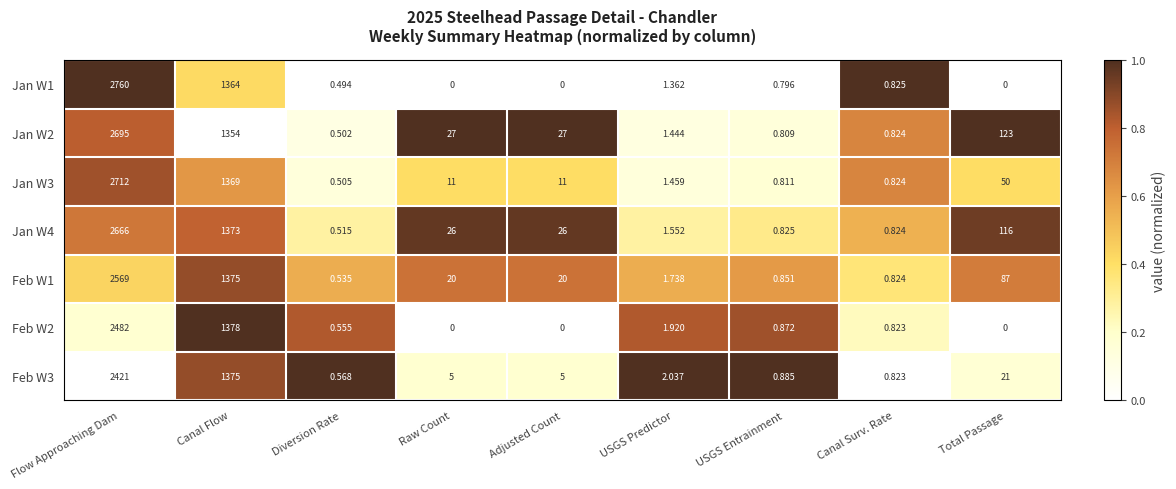

Where is Jan W1 nearest to the value 1380?

Canal Flow